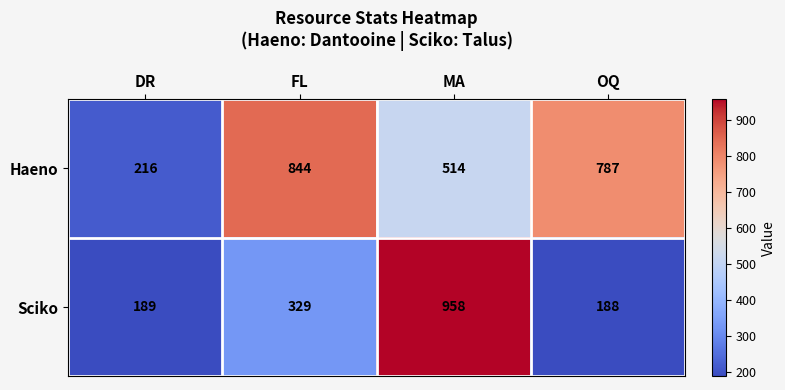

What is the spread (max minus min) of values at MA?

444